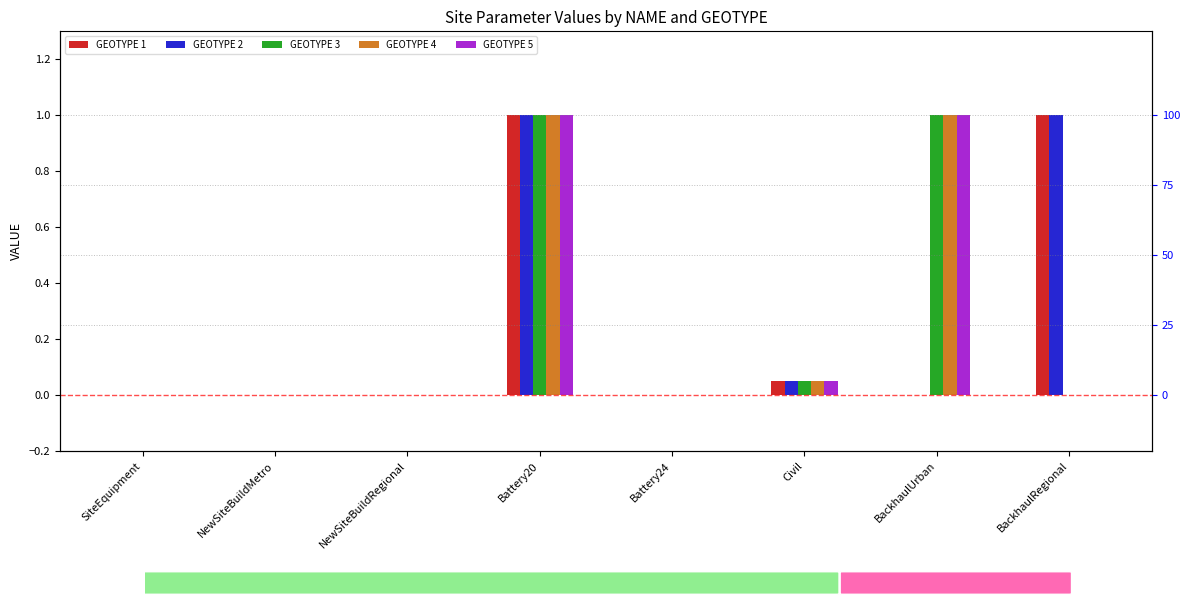

What is the difference between the GEOTYPE 4 values at BackhaulRegional and Battery20?

1.0